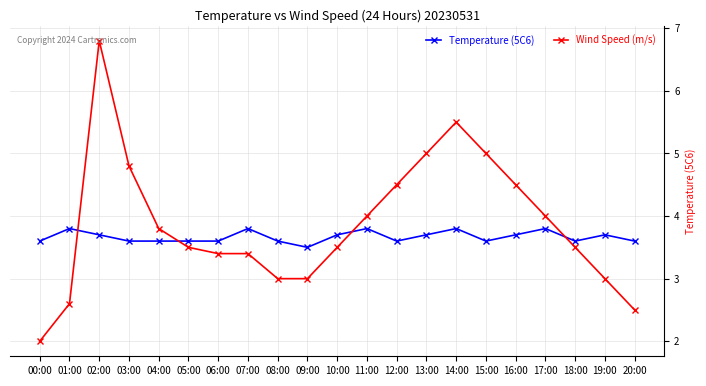

What is the smallest value displayed?

2.0